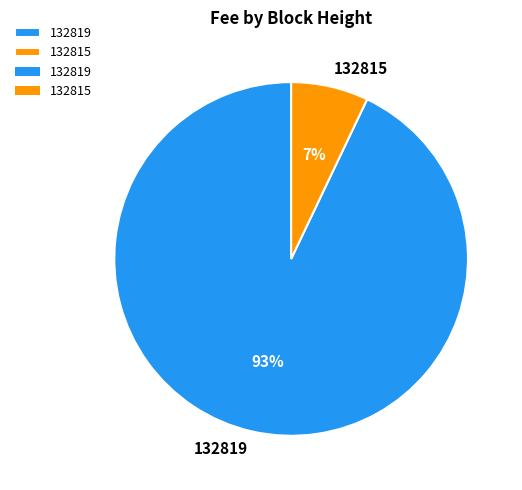

Is it true that 132819 is 99% of the pie?

False